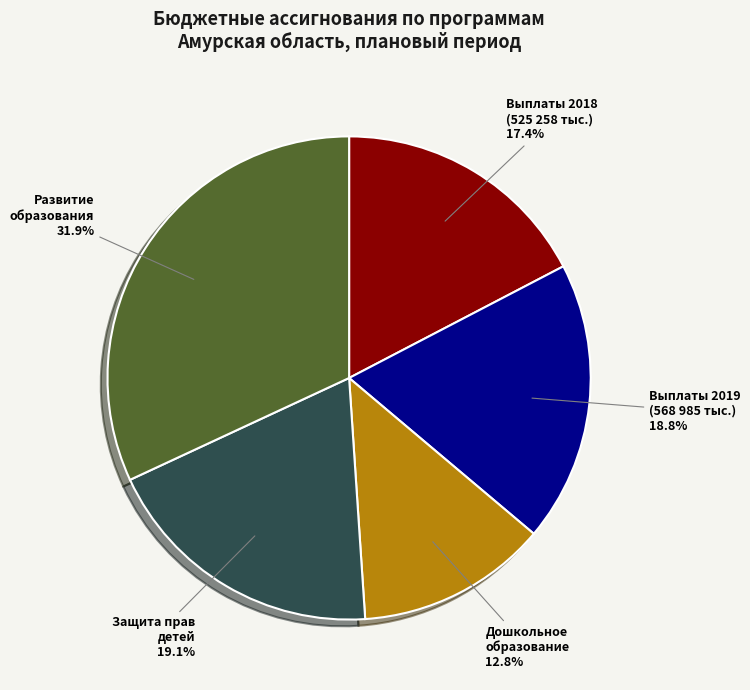

Is there a majority slice in this chart?

No